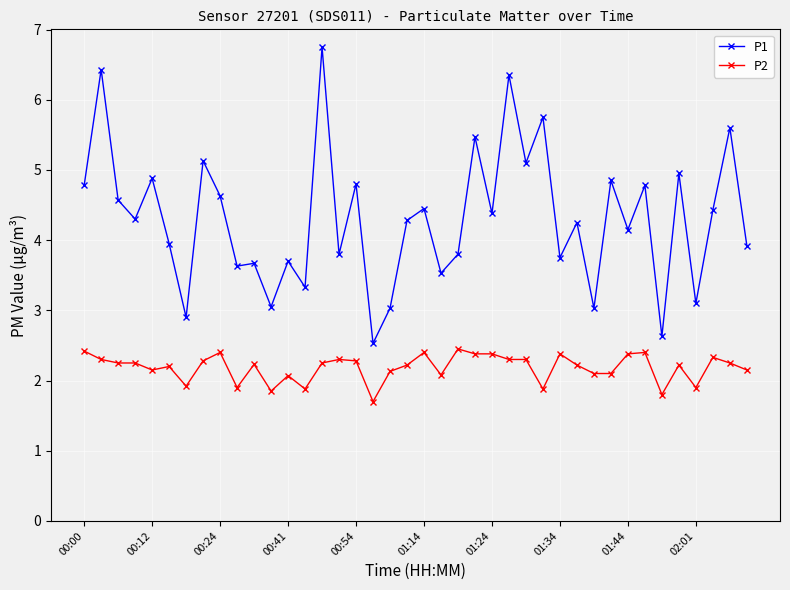

Which series has the largest range (max minus min)?

P1